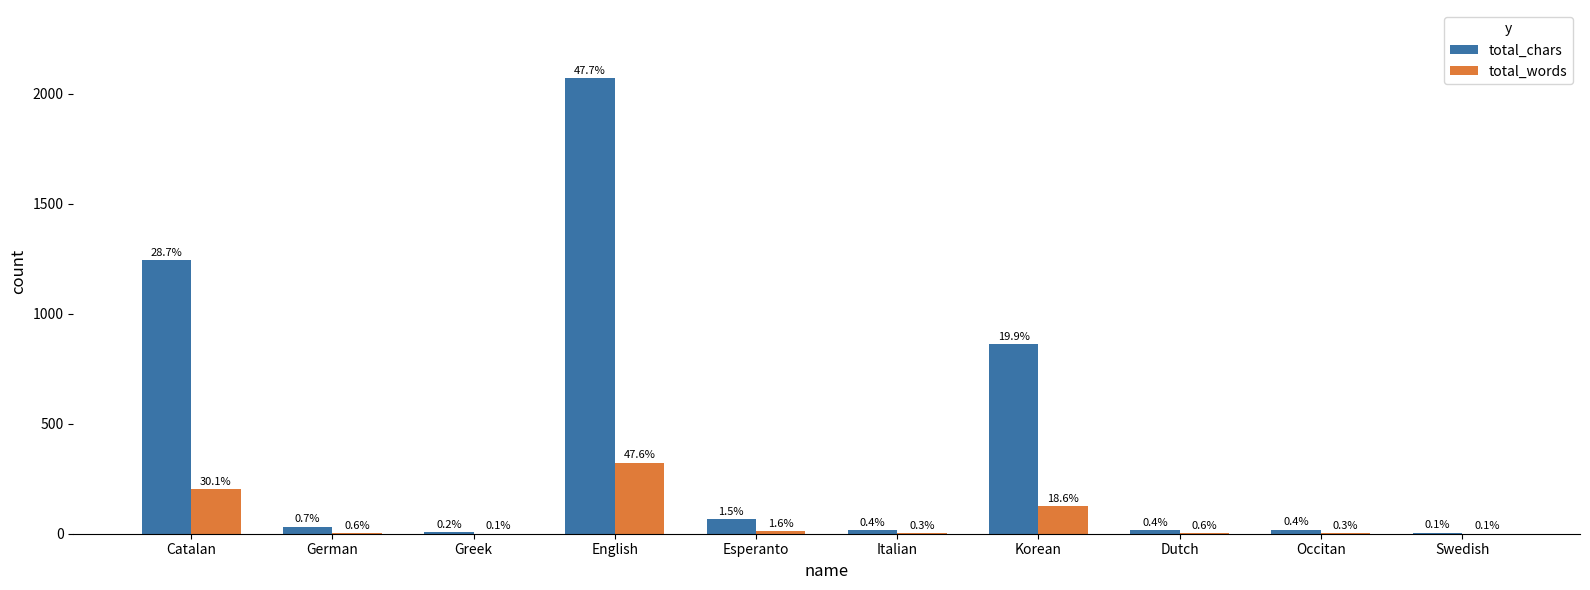

What are all the series names shown in the legend?

total_chars, total_words